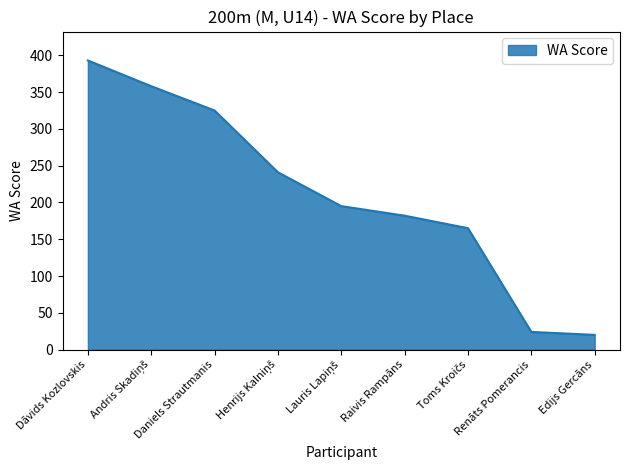

Between Raivis Rampāns and Renāts Pomerancis, which is larger?

Raivis Rampāns